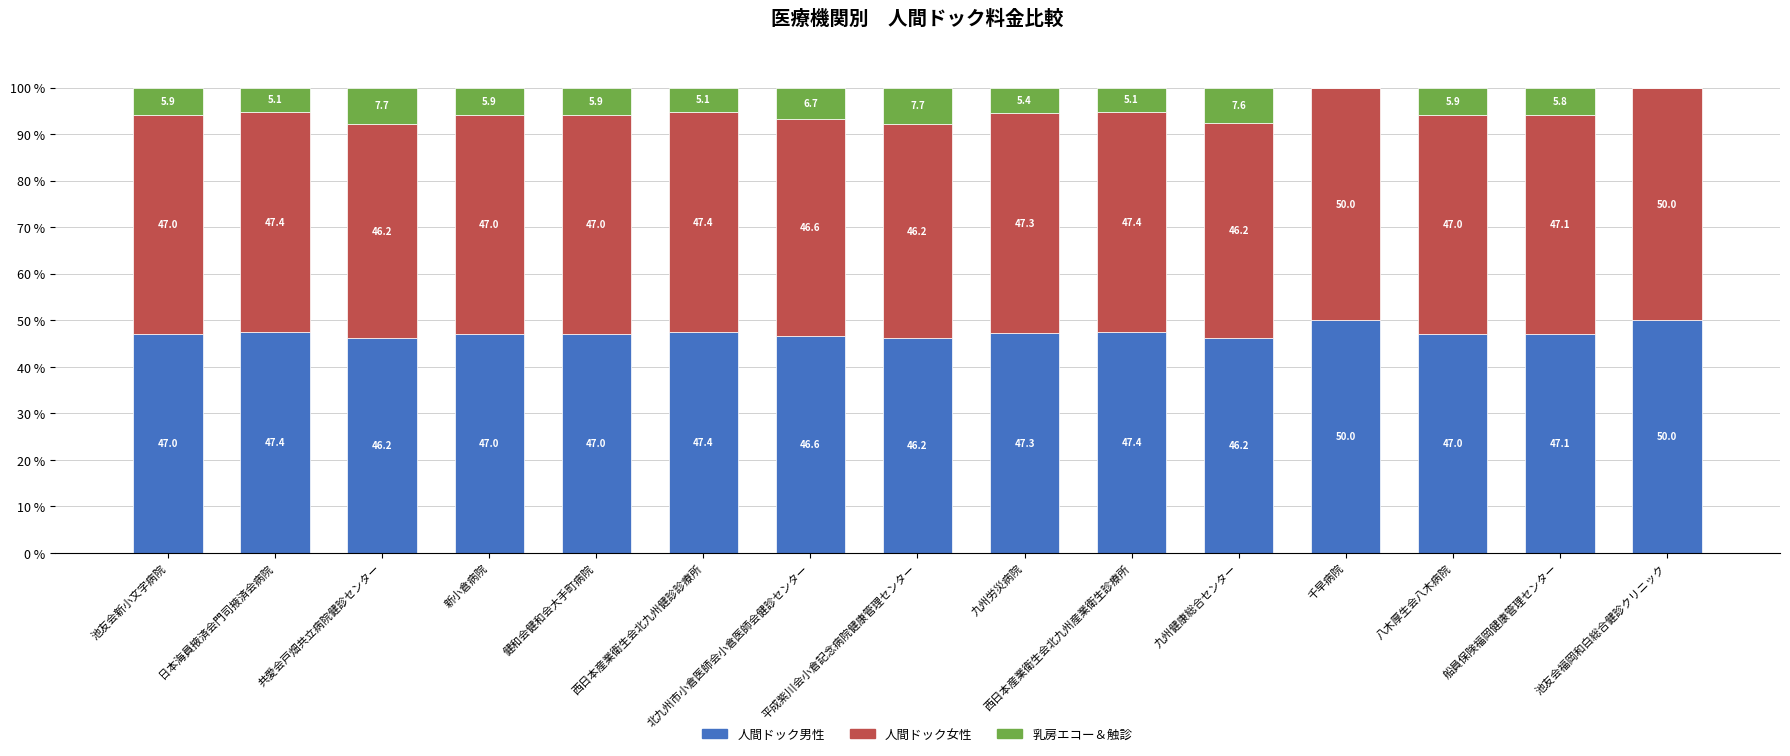

What is the highest value of the 人間ドック男性 series?

50.0